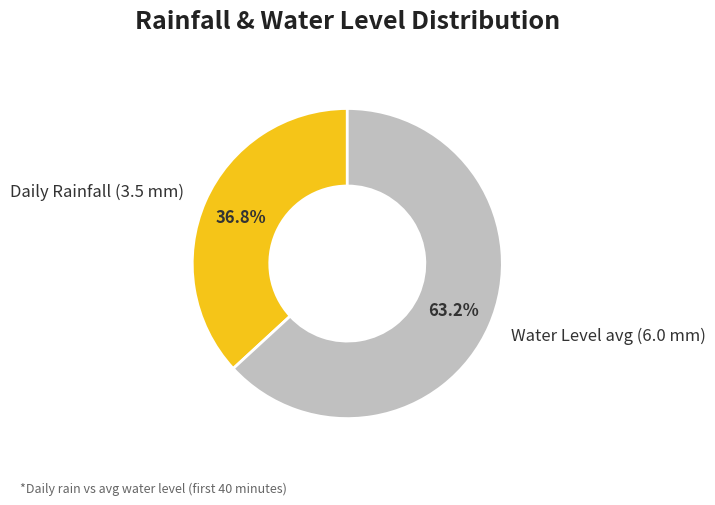

What is the ratio of the value at Water Level avg (6.0 mm) to the value at Daily Rainfall (3.5 mm)?

1.7